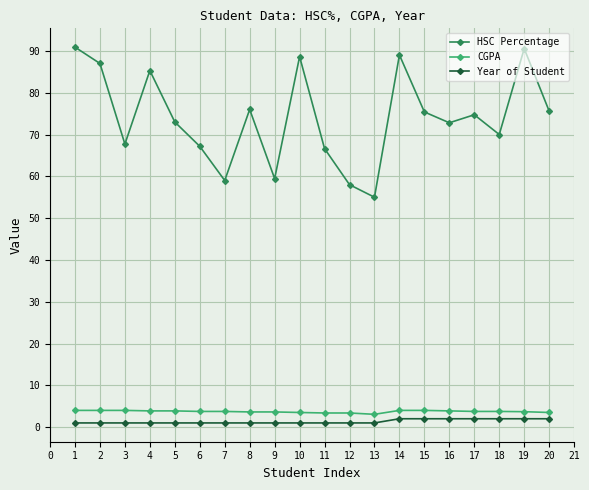

True or false: HSC Percentage and Year of Student cross at least once.

False